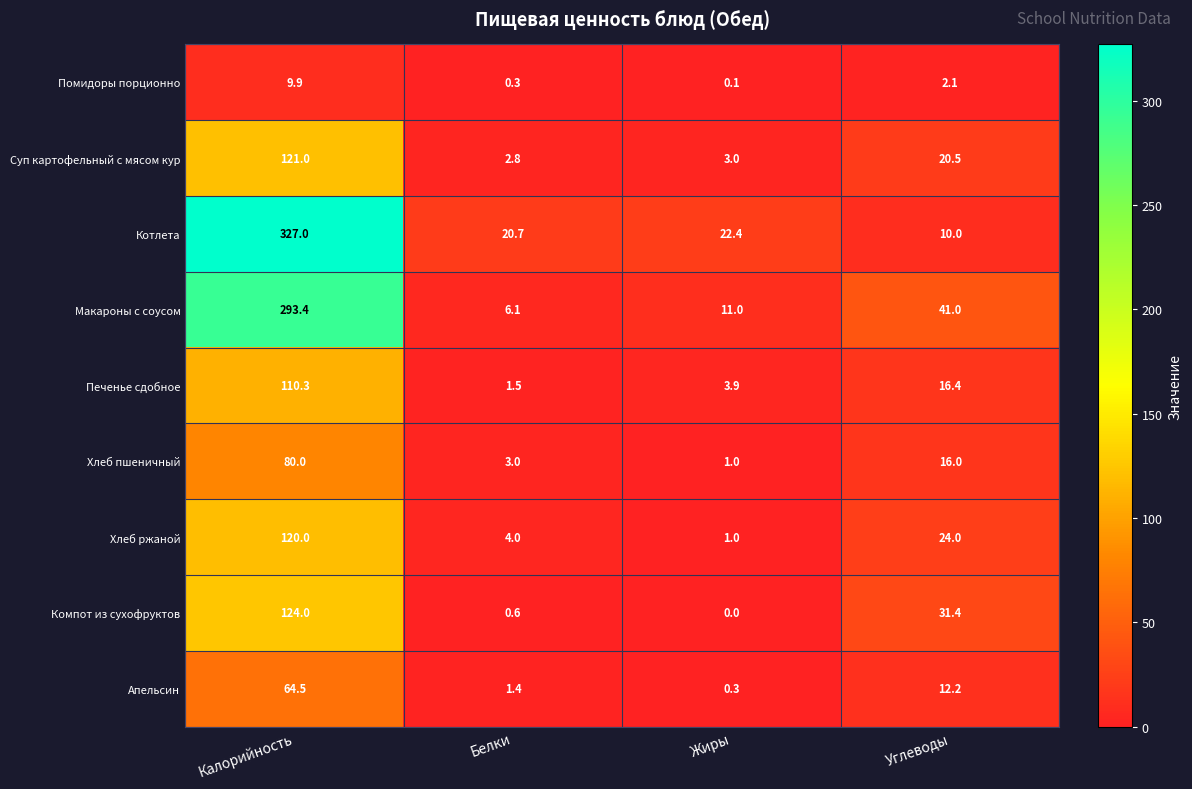

What is the maximum value shown in the chart?

327.0